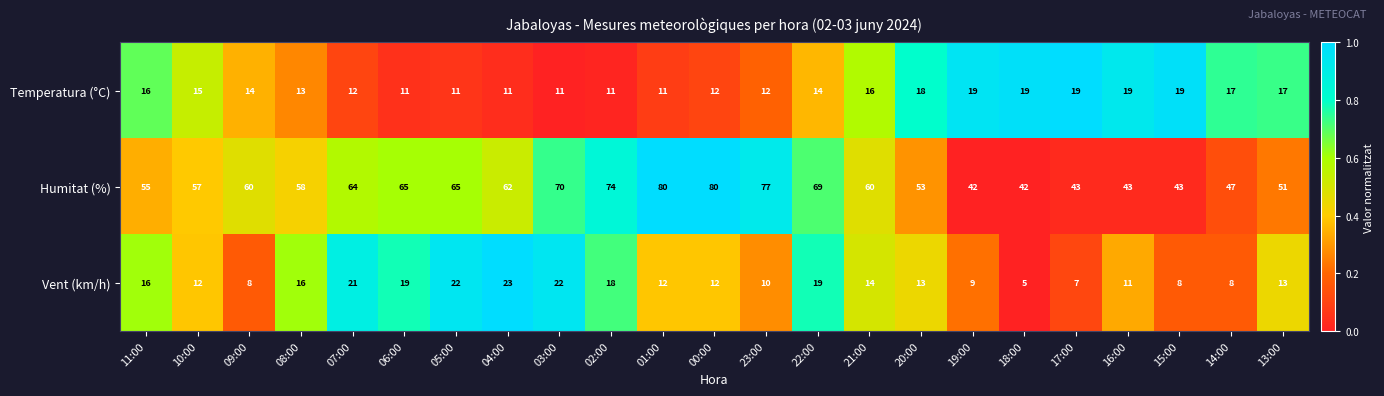

Between 21:00 and 19:00, which series saw the biggest shift?

Humitat (%)